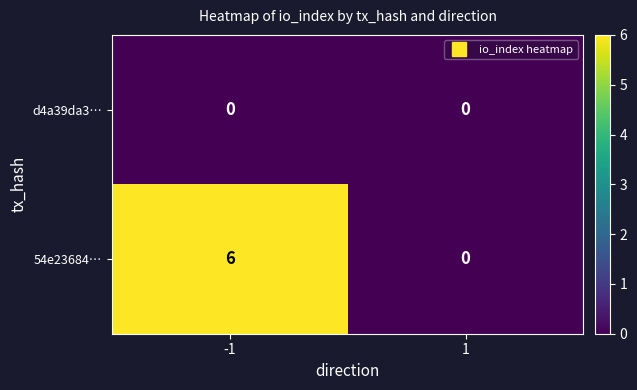

What is the difference between the maximum and minimum values in the 54e23684… series?

6